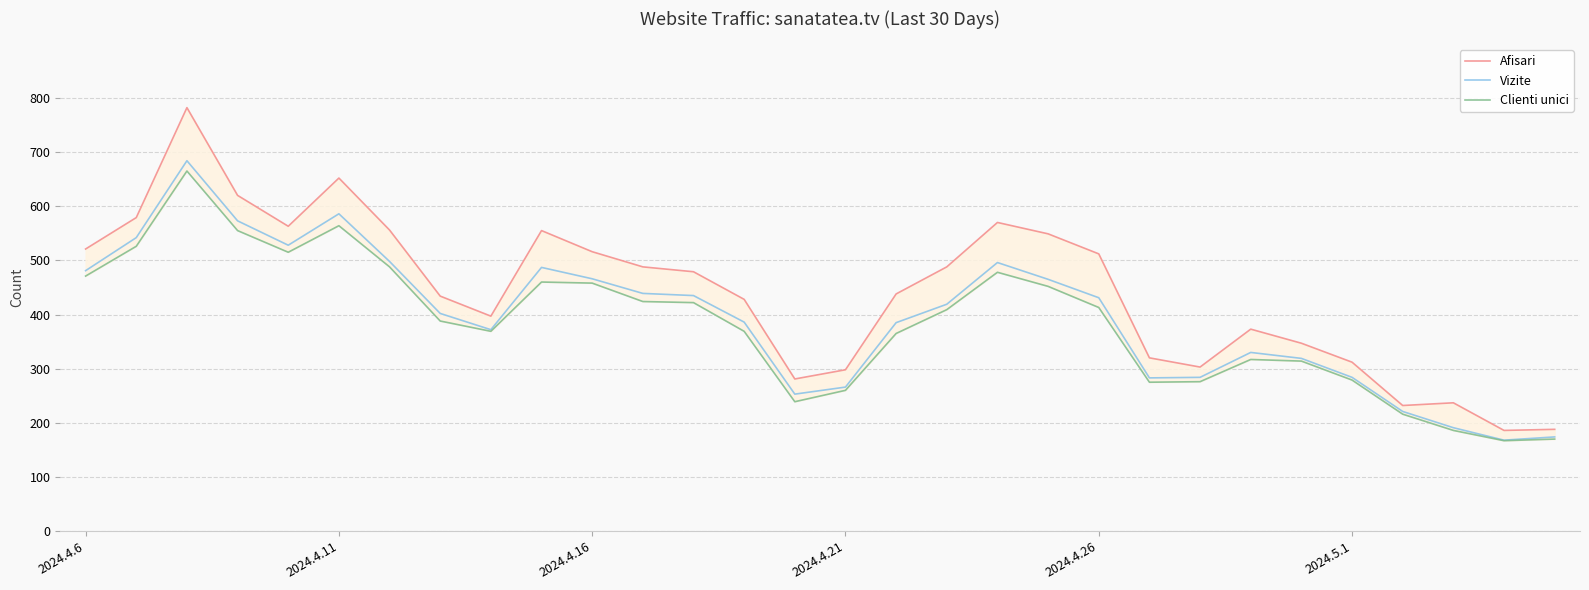

Reading left to right, transcribe all the data shown in this chart.

Afisari: 521	579	782	620	563	652	556	434	397	555	516	488	479	428	281	298	438	488	570	549	512	320	303	373	347	312	232	237	186	188
Vizite: 481	542	684	573	528	586	498	402	372	487	466	439	435	386	253	266	385	419	496	465	431	283	284	330	319	284	221	191	168	174
Clienti unici: 471	526	665	555	515	564	488	388	369	460	458	424	422	369	239	260	365	409	478	452	413	275	276	317	314	279	216	186	167	170